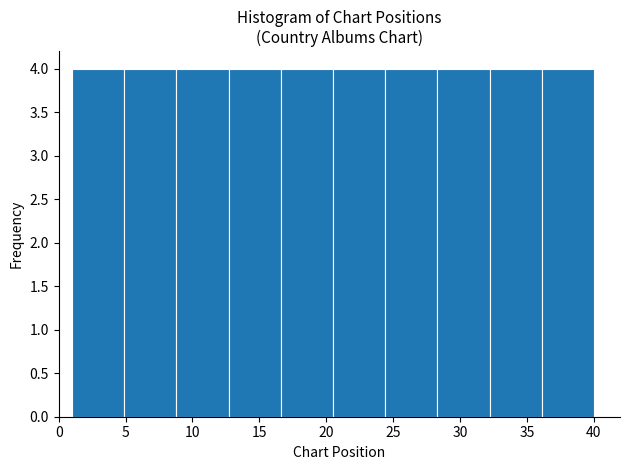

Reading left to right, list every bar in this chart as the range it spans on the x-axis followed by its height. Neither the bar edges nor the heights are printed on the chart, so give them approximately, as read against the axes.

1.0 to 4.9: 4
4.9 to 8.8: 4
8.8 to 12.7: 4
12.7 to 16.6: 4
16.6 to 20.5: 4
20.5 to 24.4: 4
24.4 to 28.3: 4
28.3 to 32.2: 4
32.2 to 36.1: 4
36.1 to 40.0: 4